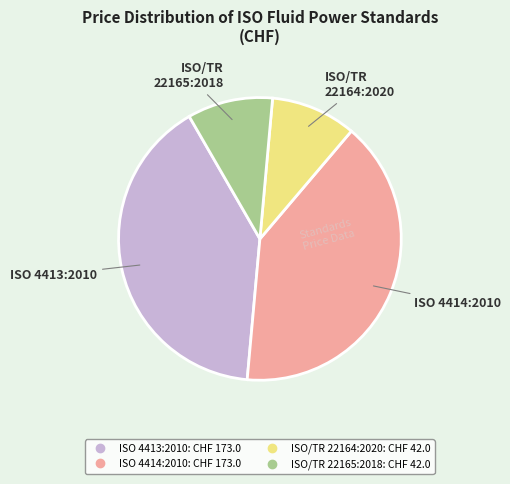

Does ISO 4414:2010 account for over 50% of the chart?

No